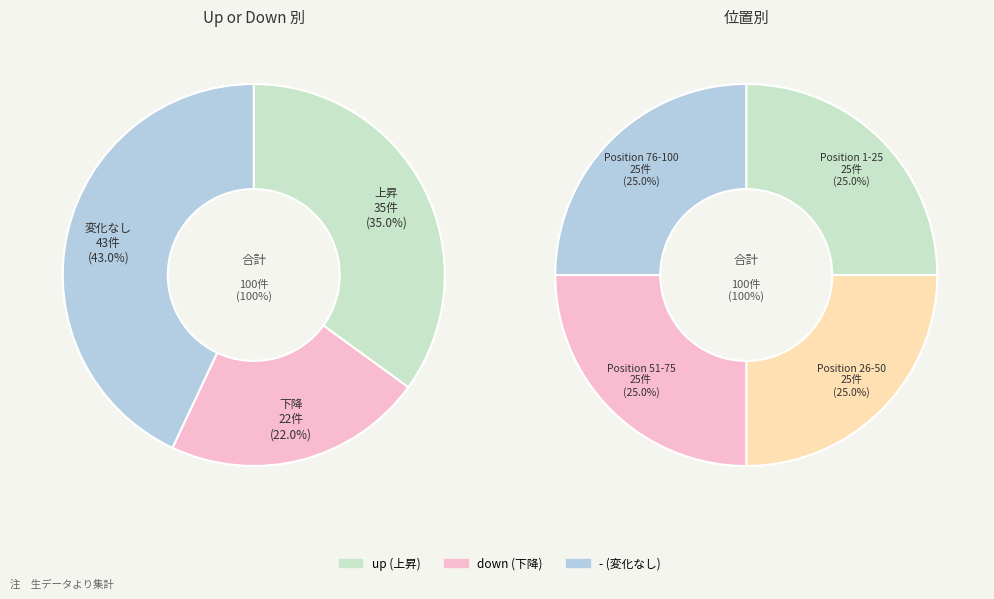

Does any single category account for the majority?

No